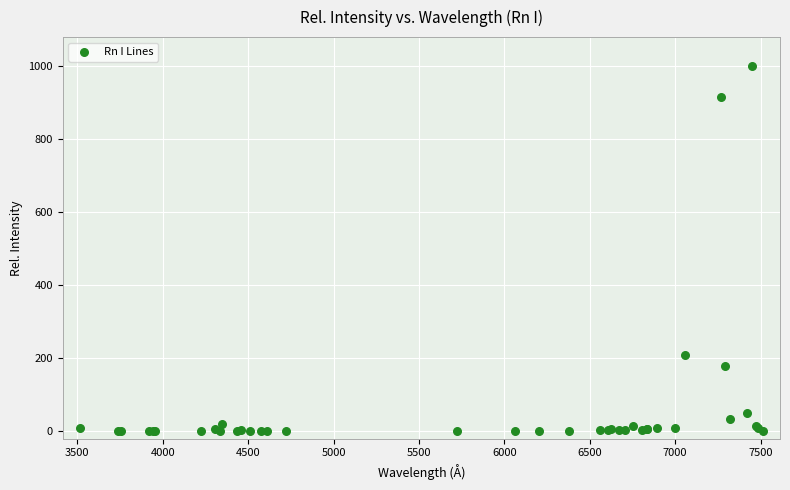

What Y value in the scatter plot is closest to 500?

210.0